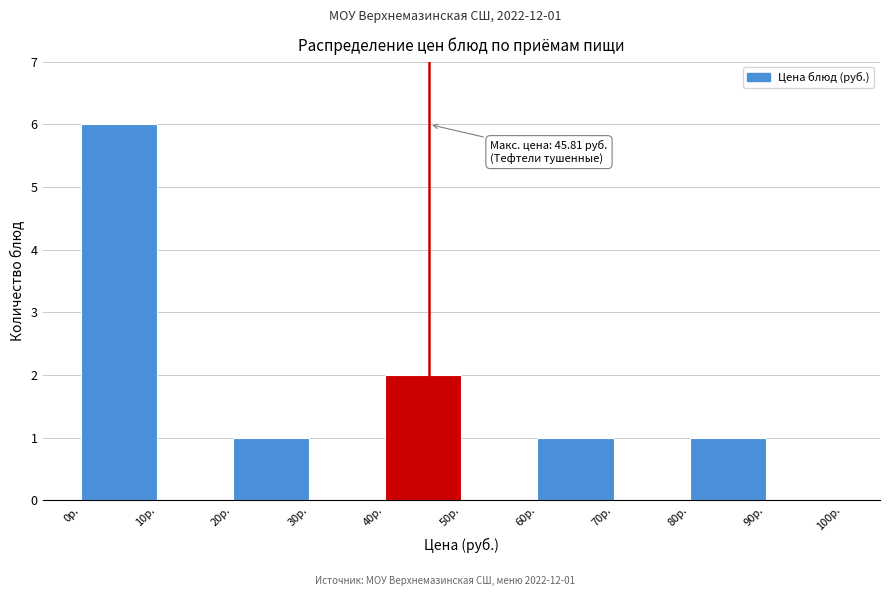

Which range on the x-axis has the tallest bar?

0 to 10